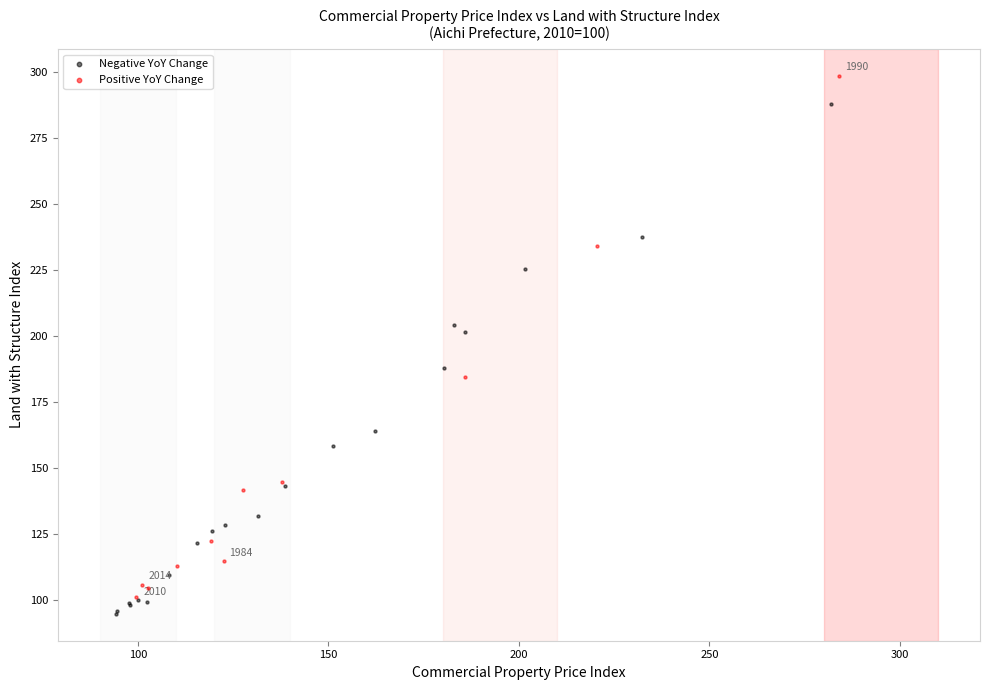

Which series reaches the maximum Y coordinate?

Positive YoY Change